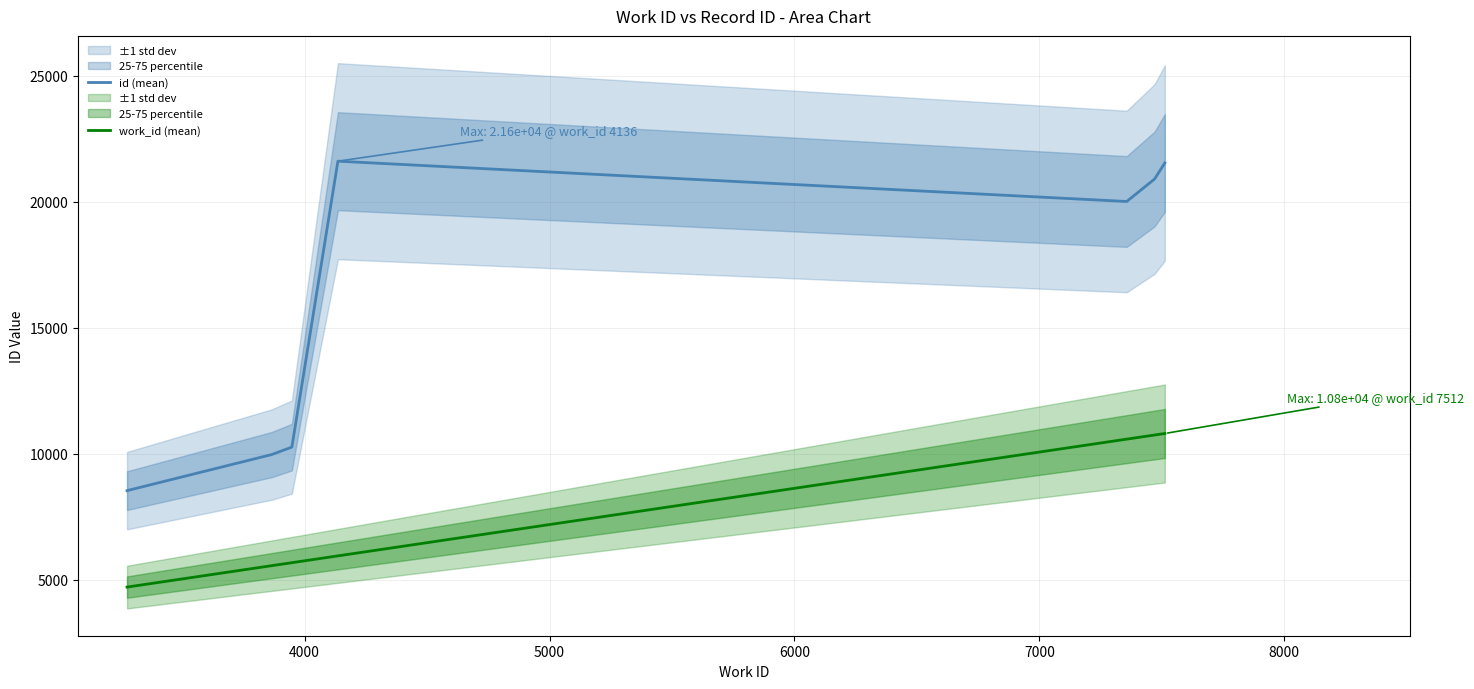

What is the minimum value for id (mean)?

8536.0